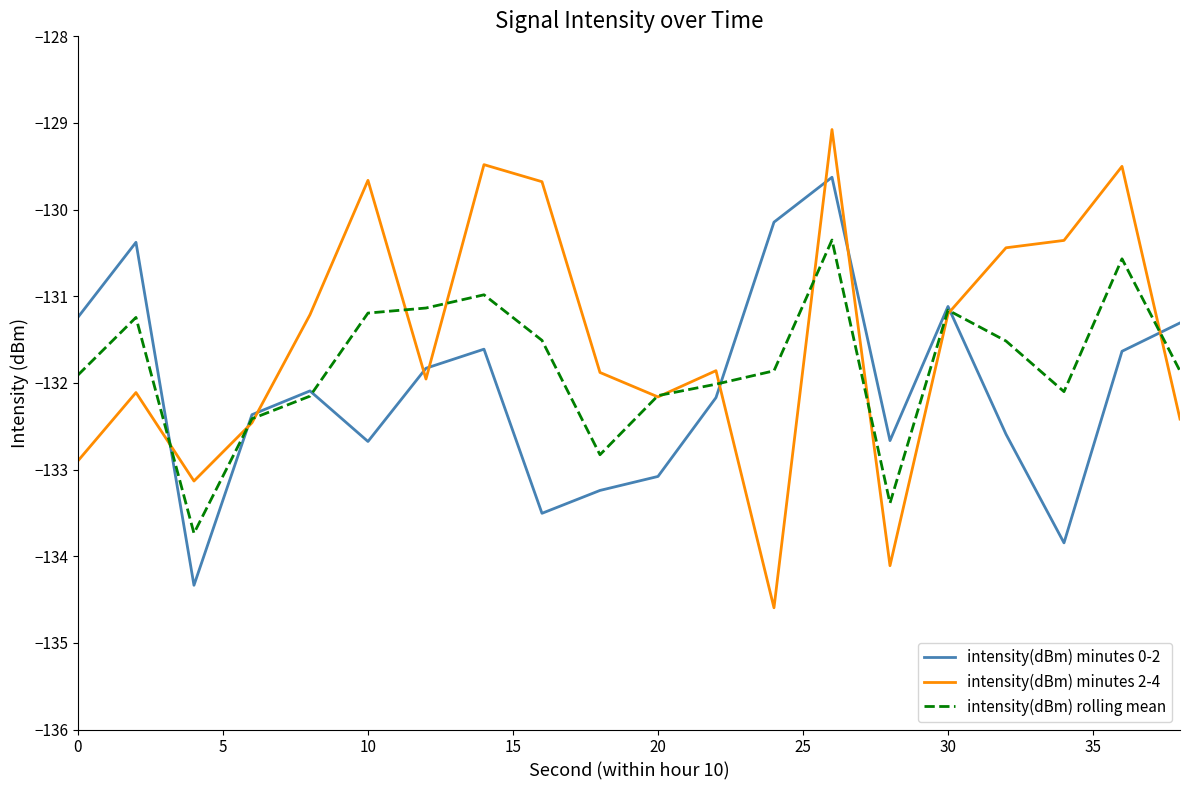

What is the minimum value for intensity(dBm) minutes 2-4?

-134.6